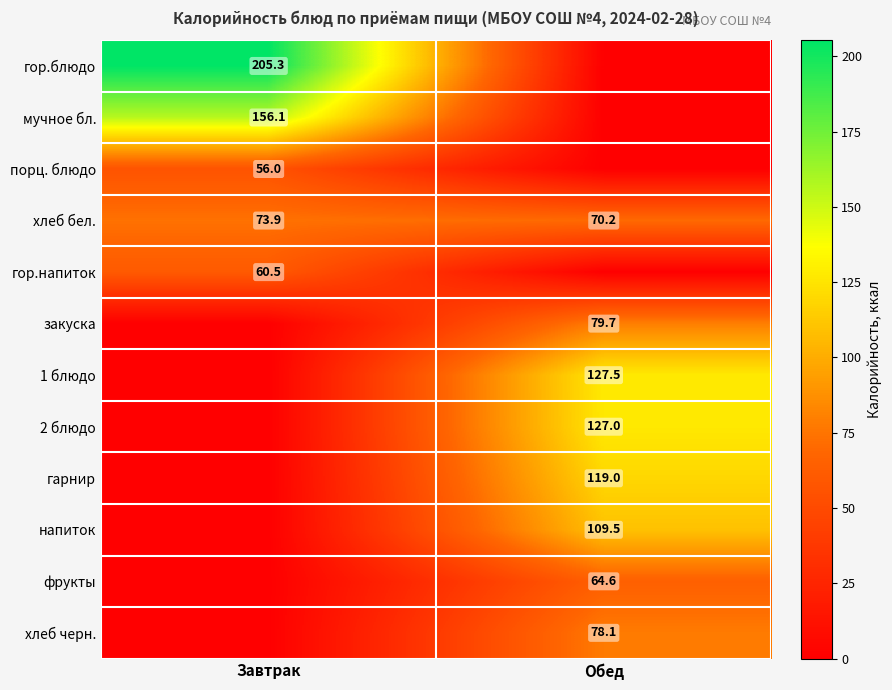

The value of 2 блюдо at Обед is 127.0. True or false?

True